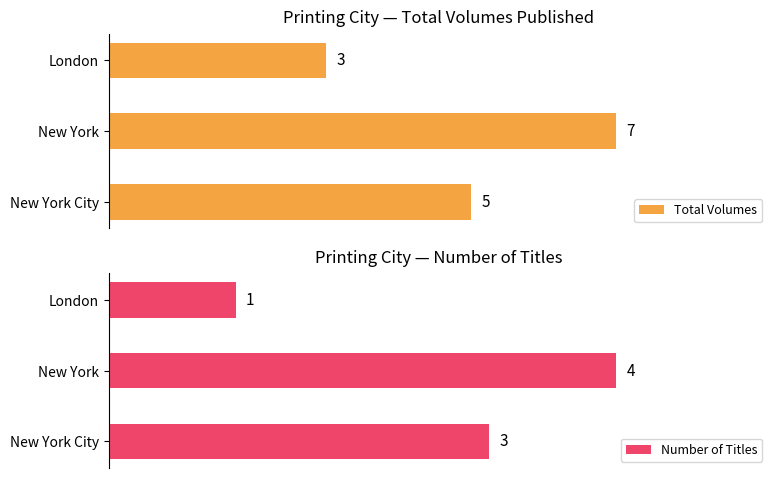

Rank the categories by Total Volumes value from lowest to highest.

London, New York City, New York